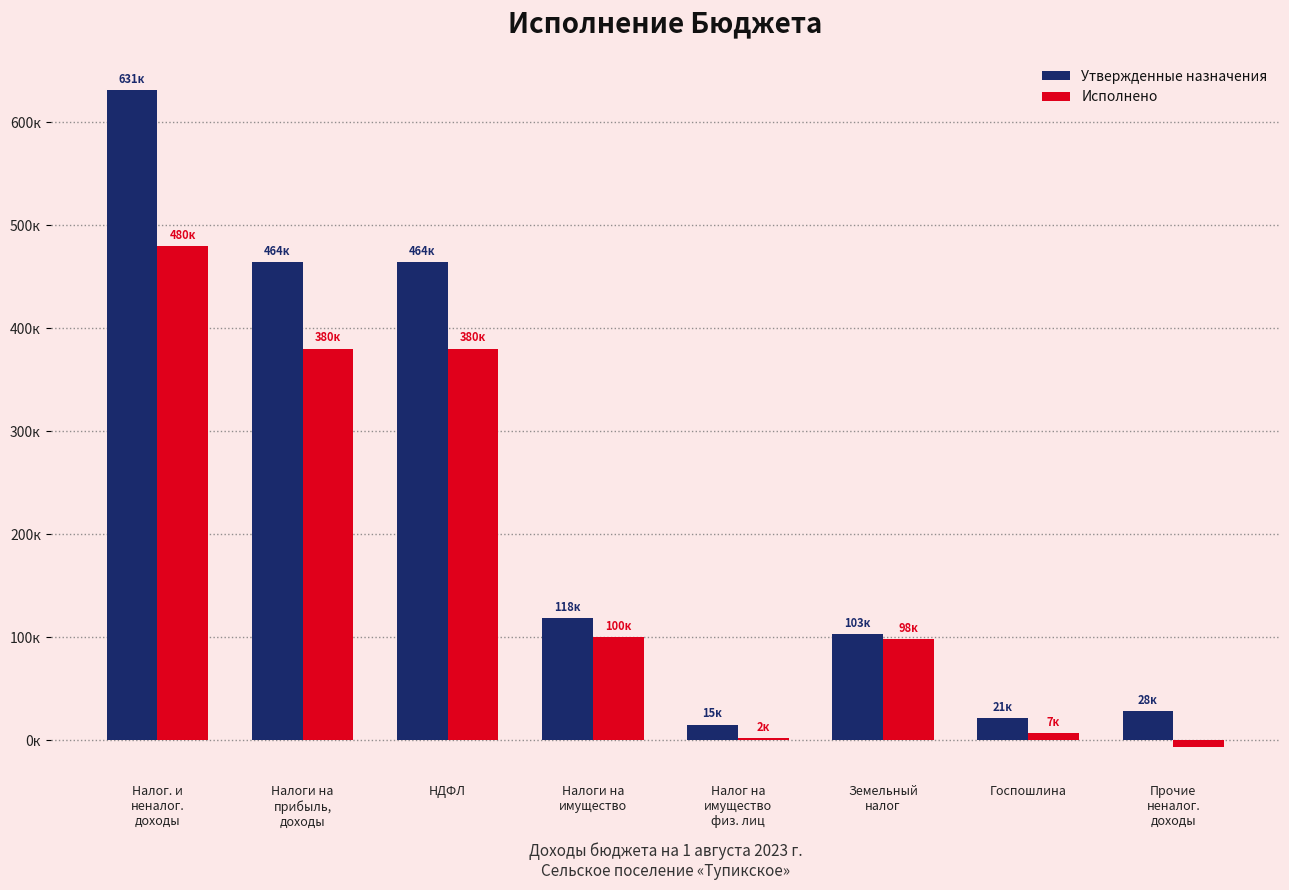

What is the maximum value shown in the chart?

631200.0